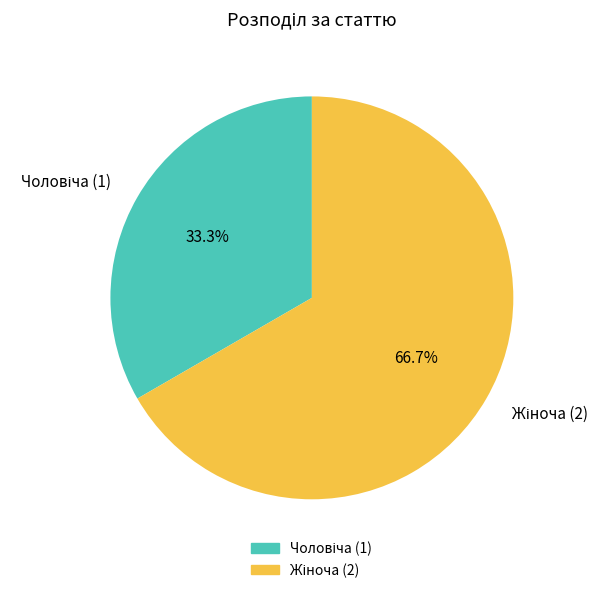

Is there a majority slice in this chart?

Yes